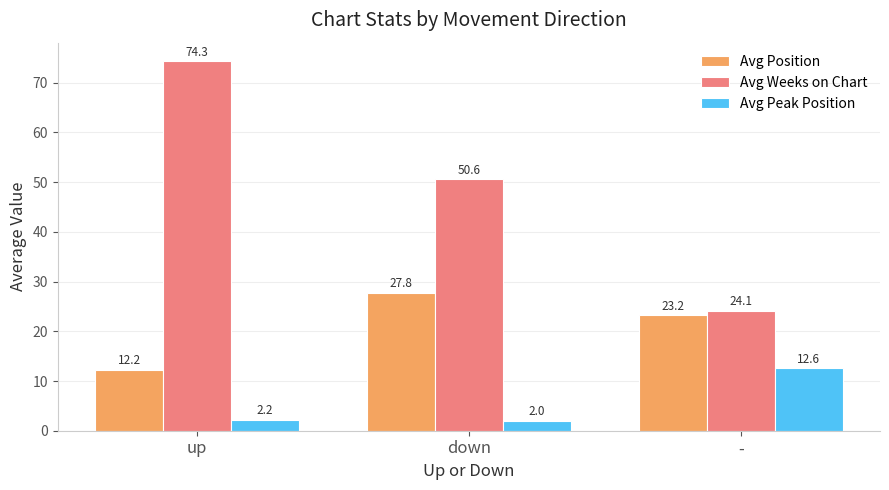

Which series changed the most between up and -?

Avg Weeks on Chart